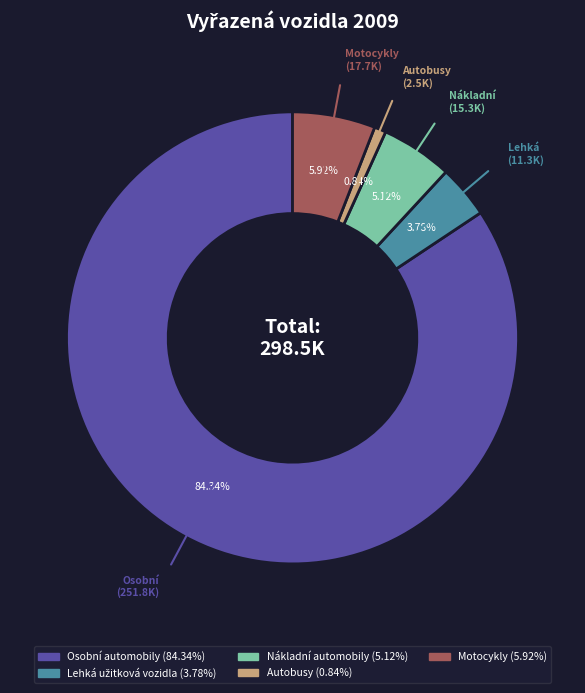

Which category has the smallest portion of the pie?

Autobusy